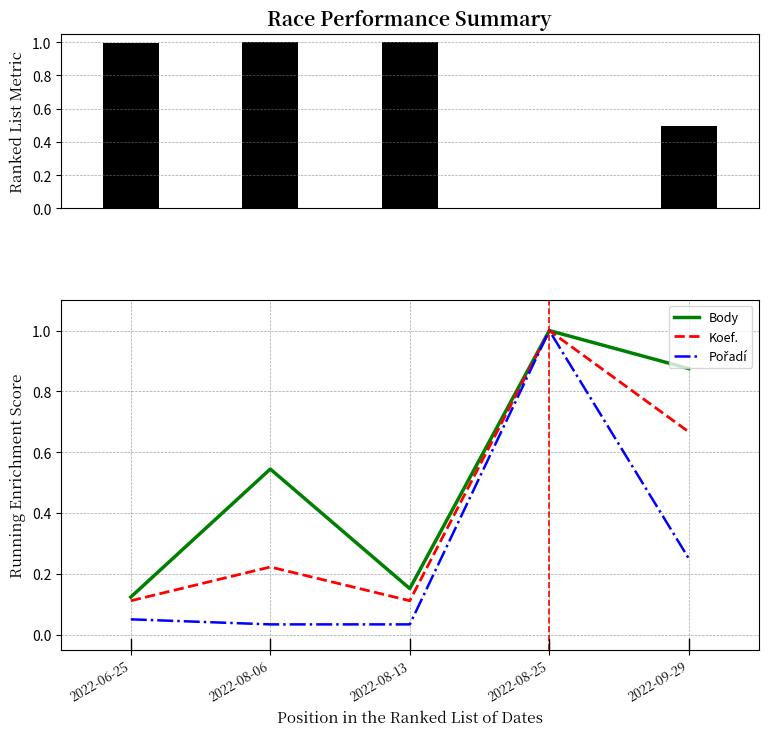

What is the value of the Koef. bar at the 4th from the left?

1.0